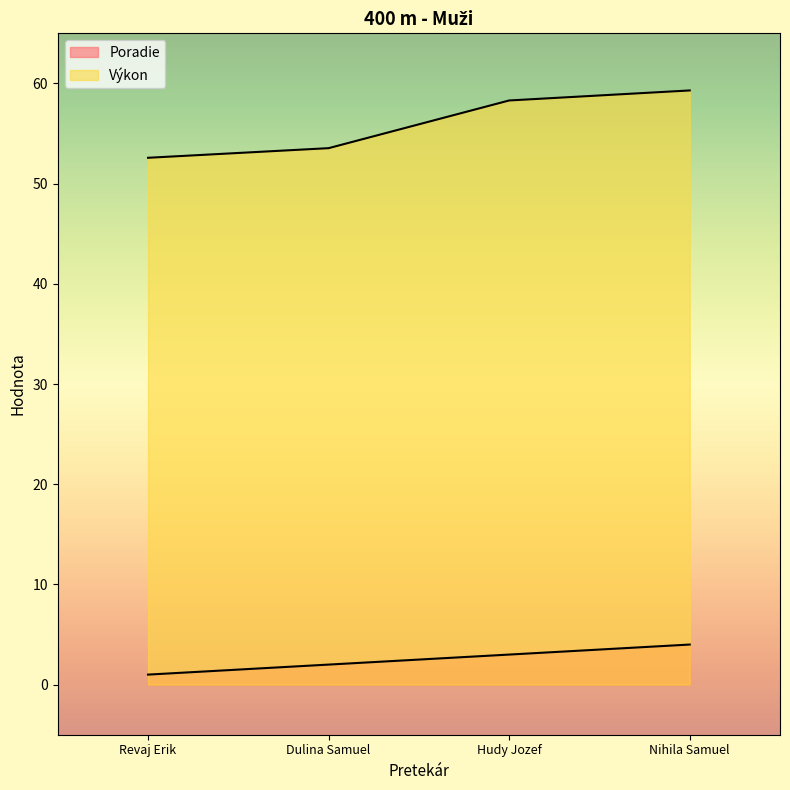

What position from the right is Dulina Samuel?

3